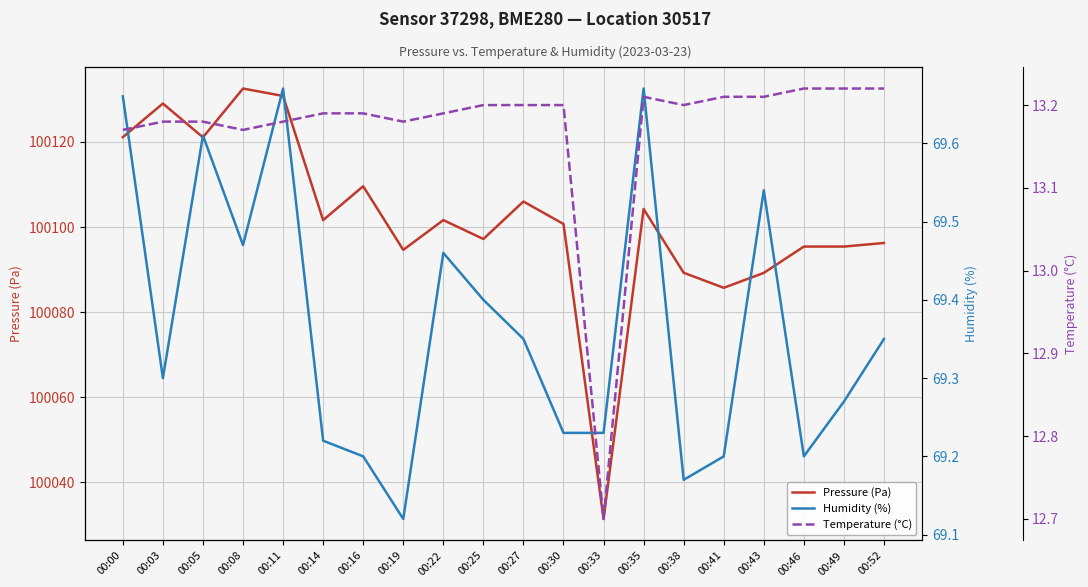

The Temperature (°C) series shows 18.6 at 00:16. True or false?

False